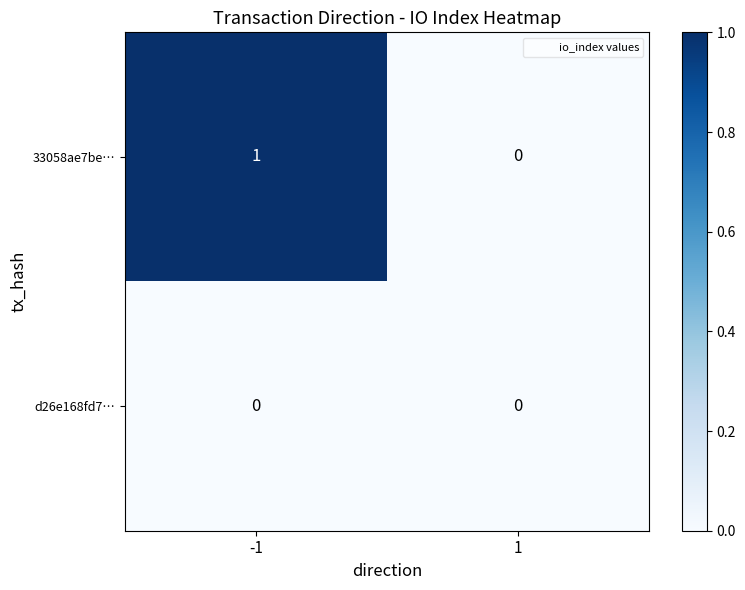

Is it true that 33058ae7be… equals 1 at -1?

True